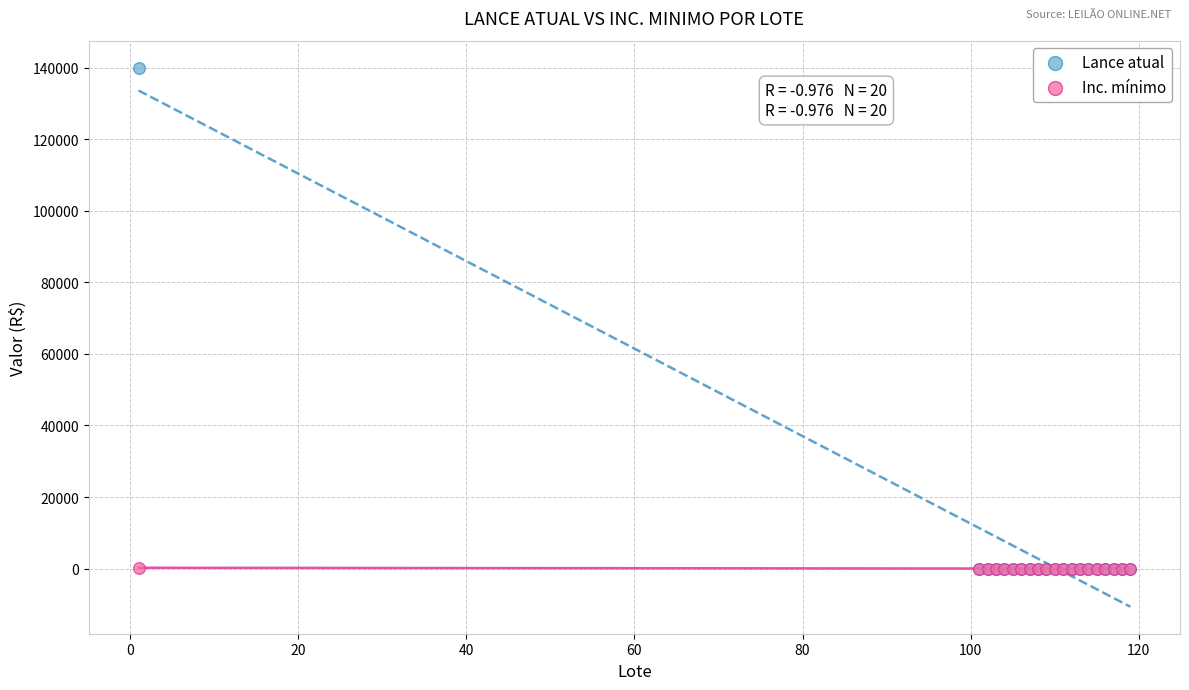

What are all the series names shown in the legend?

Lance atual, Inc. mínimo